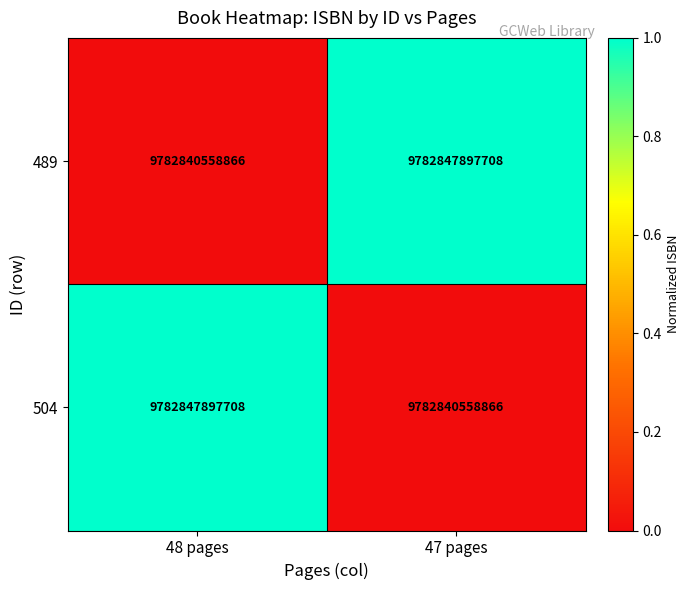

Which category has the lowest value in the 489 series?

48 pages